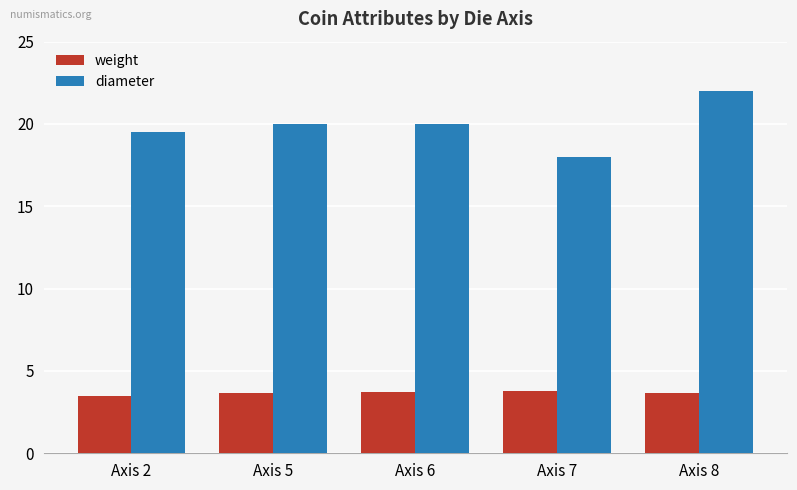

At how many categories does at least one series exceed 8?

5